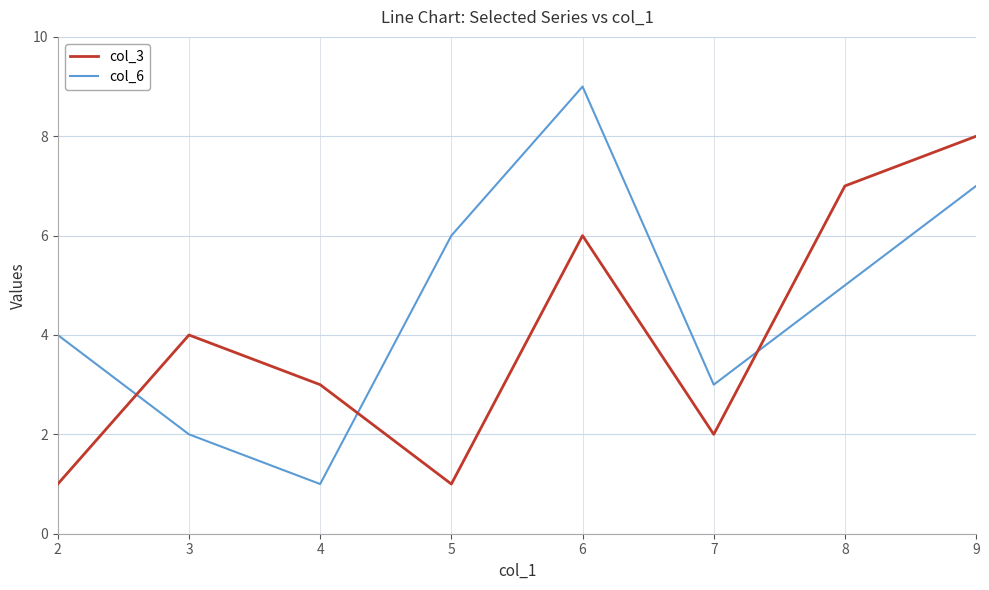

Which series changed the most between 6 and 7?

col_6